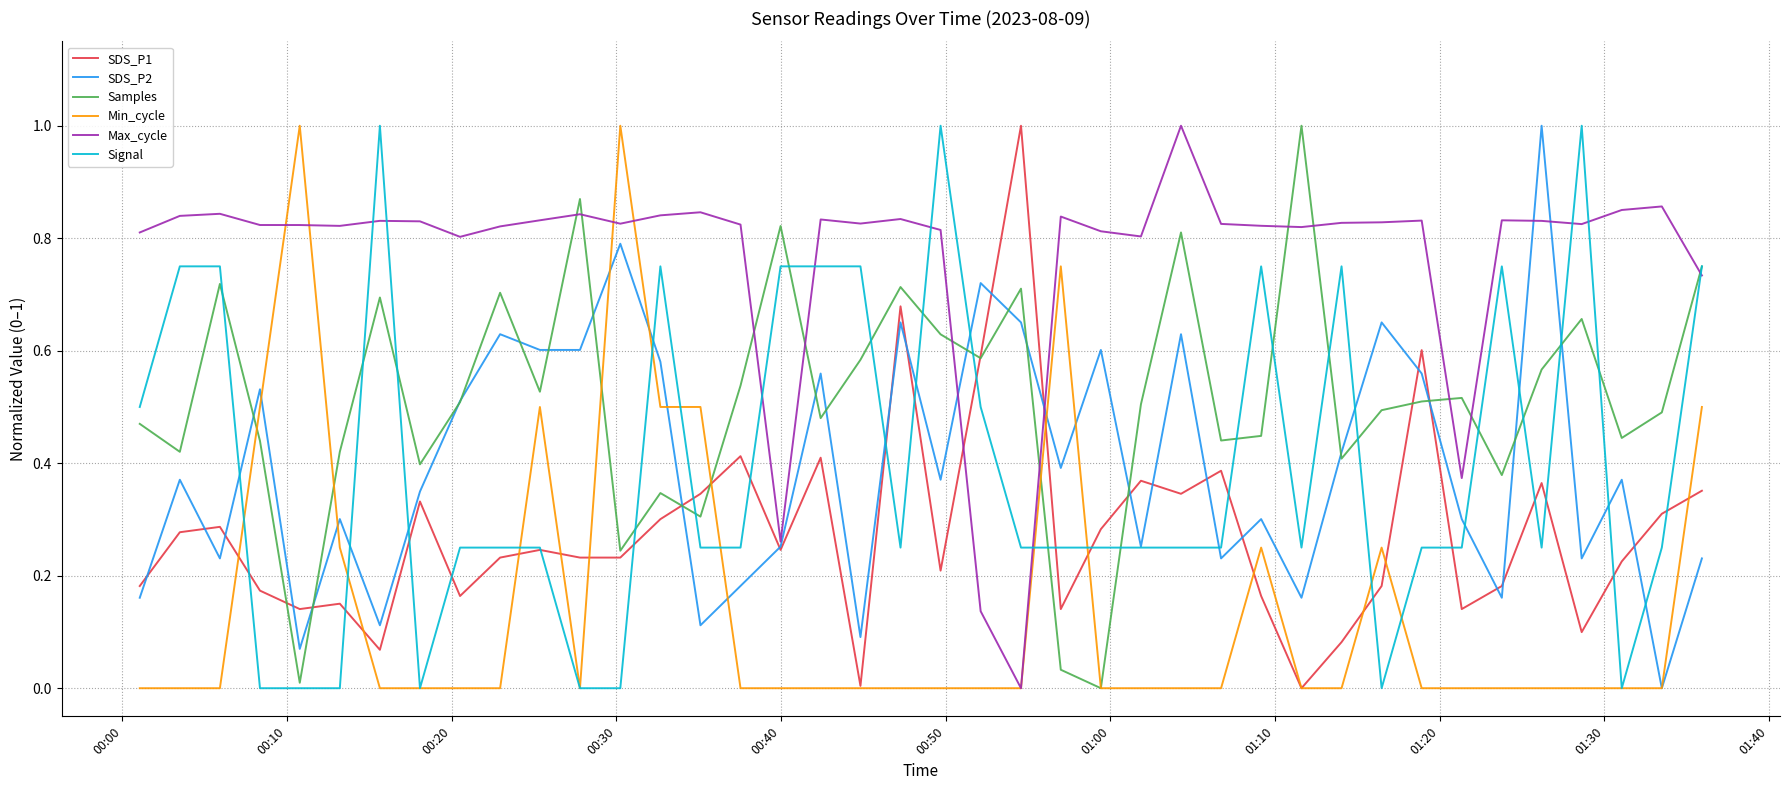

Which series ends up on top after the final intersection of Max_cycle and SDS_P1?

Max_cycle